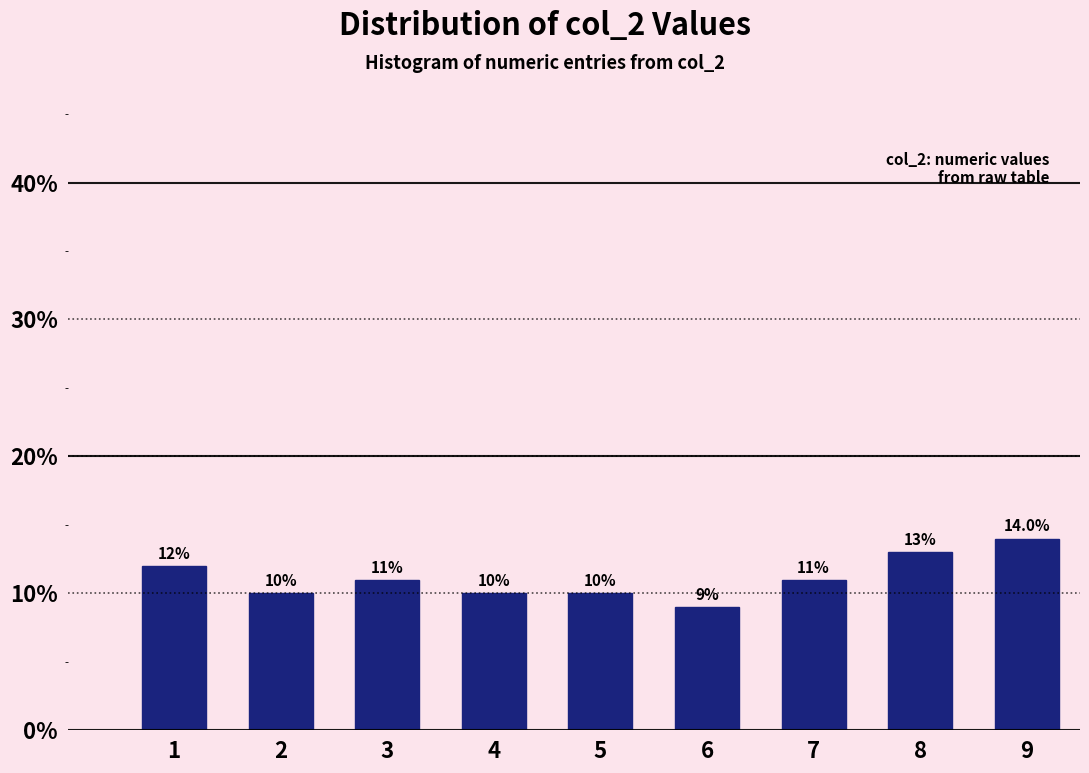

Reading right to left, what are all the values shown in this chart?

14.0	13.0	11.0	9.0	10.0	10.0	11.0	10.0	12.0